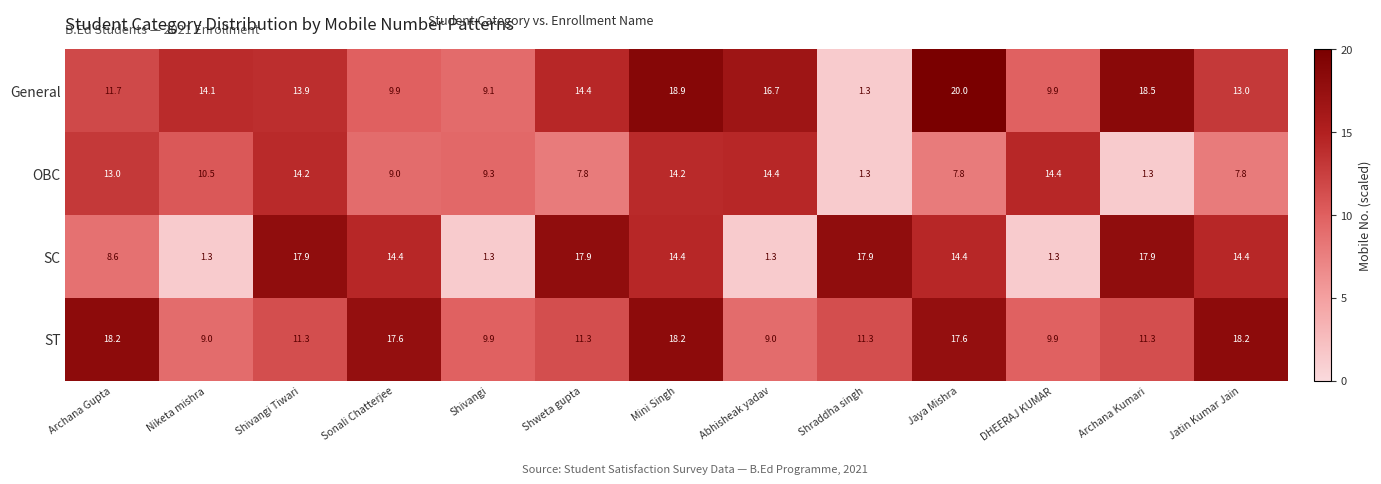

At which category is the sum across all series the highest?

Mini Singh